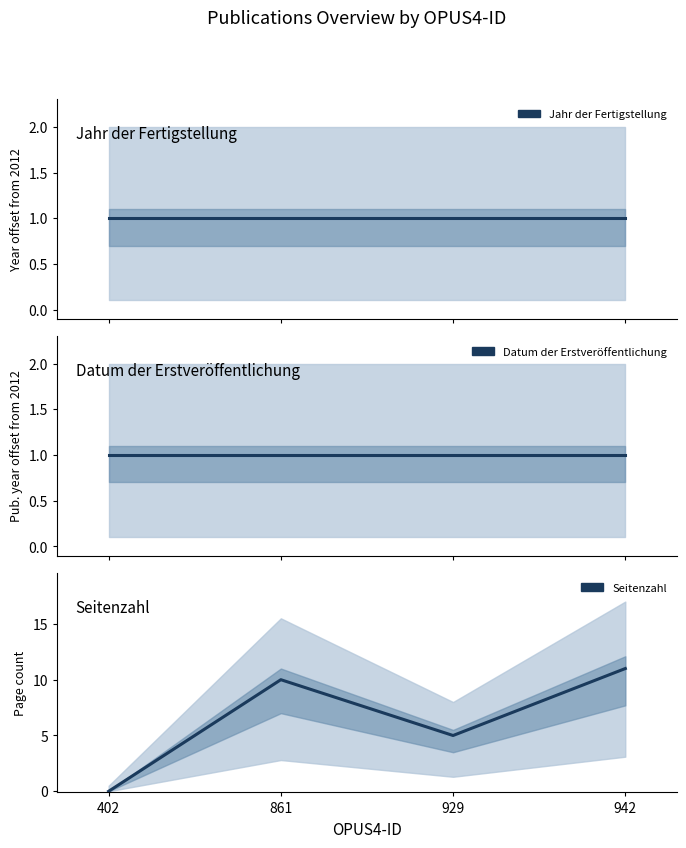

True or false: Jahr der Fertigstellung has more than 0 points higher than both neighbors.

False